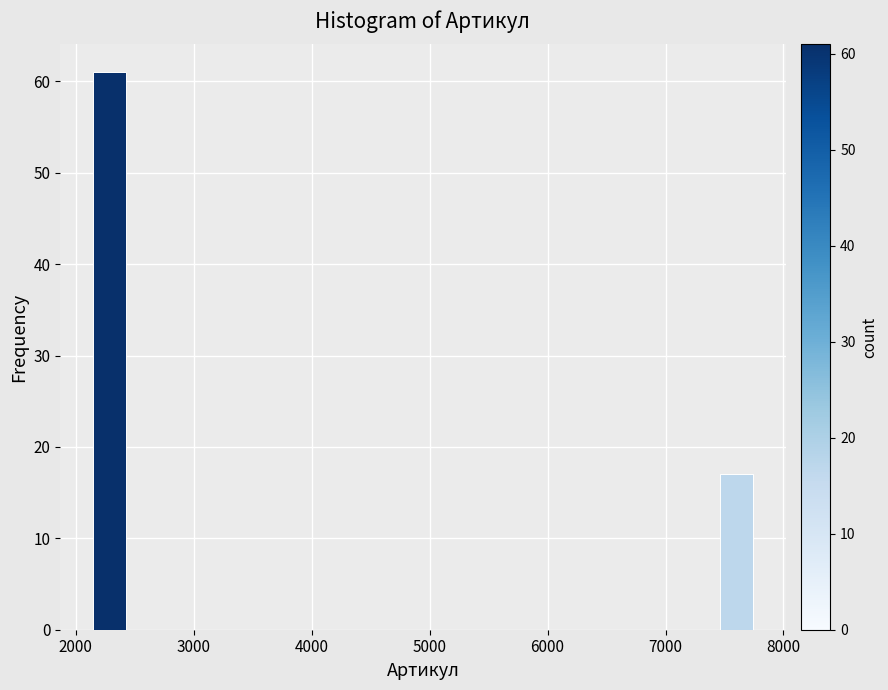

Around what value on the x-axis is the tallest bar? Give the approximate position of its centre, as read against the axis.

2300